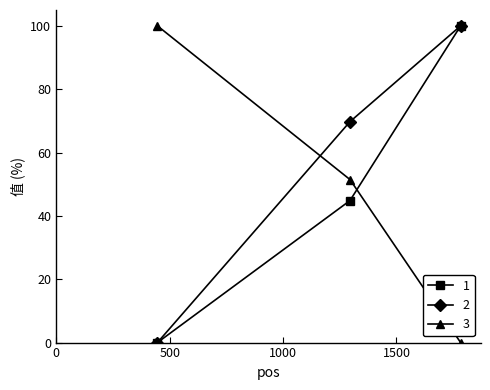

What is the maximum value shown in the chart?

100.0